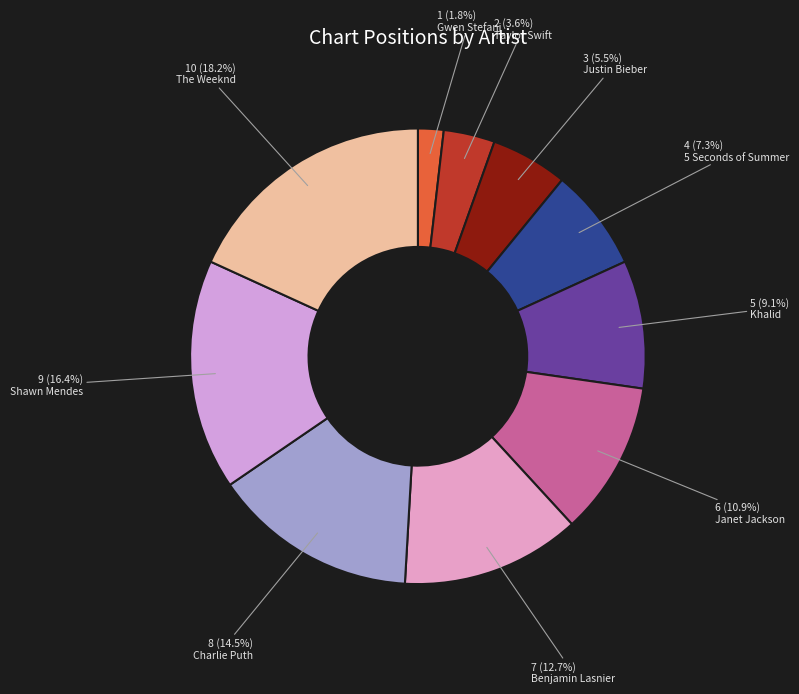

What is the change in value from 5 Seconds of Summer to Benjamin Lasnier?

+3